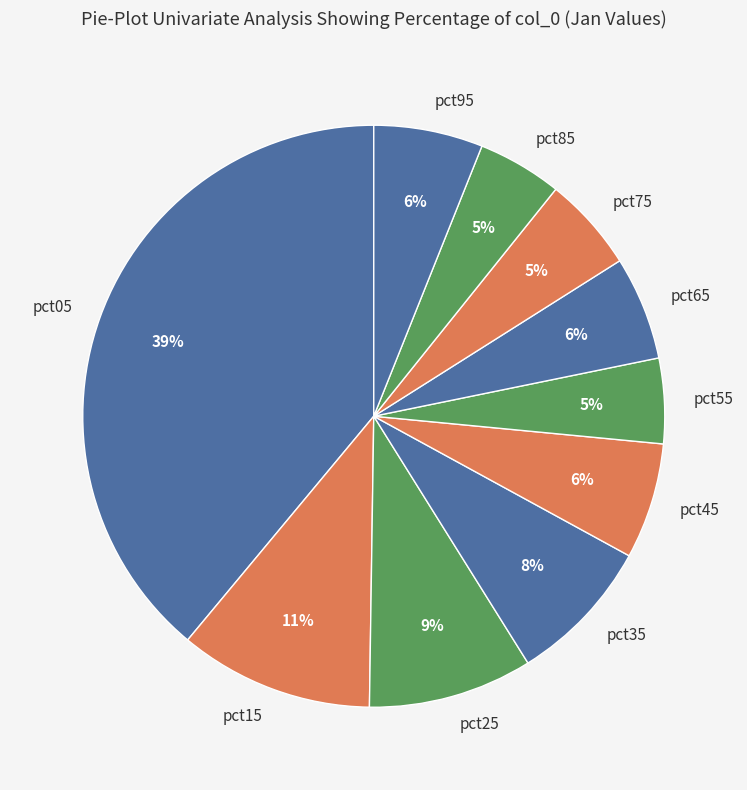

Combined, do pct05 and pct35 account for over 50%?

No